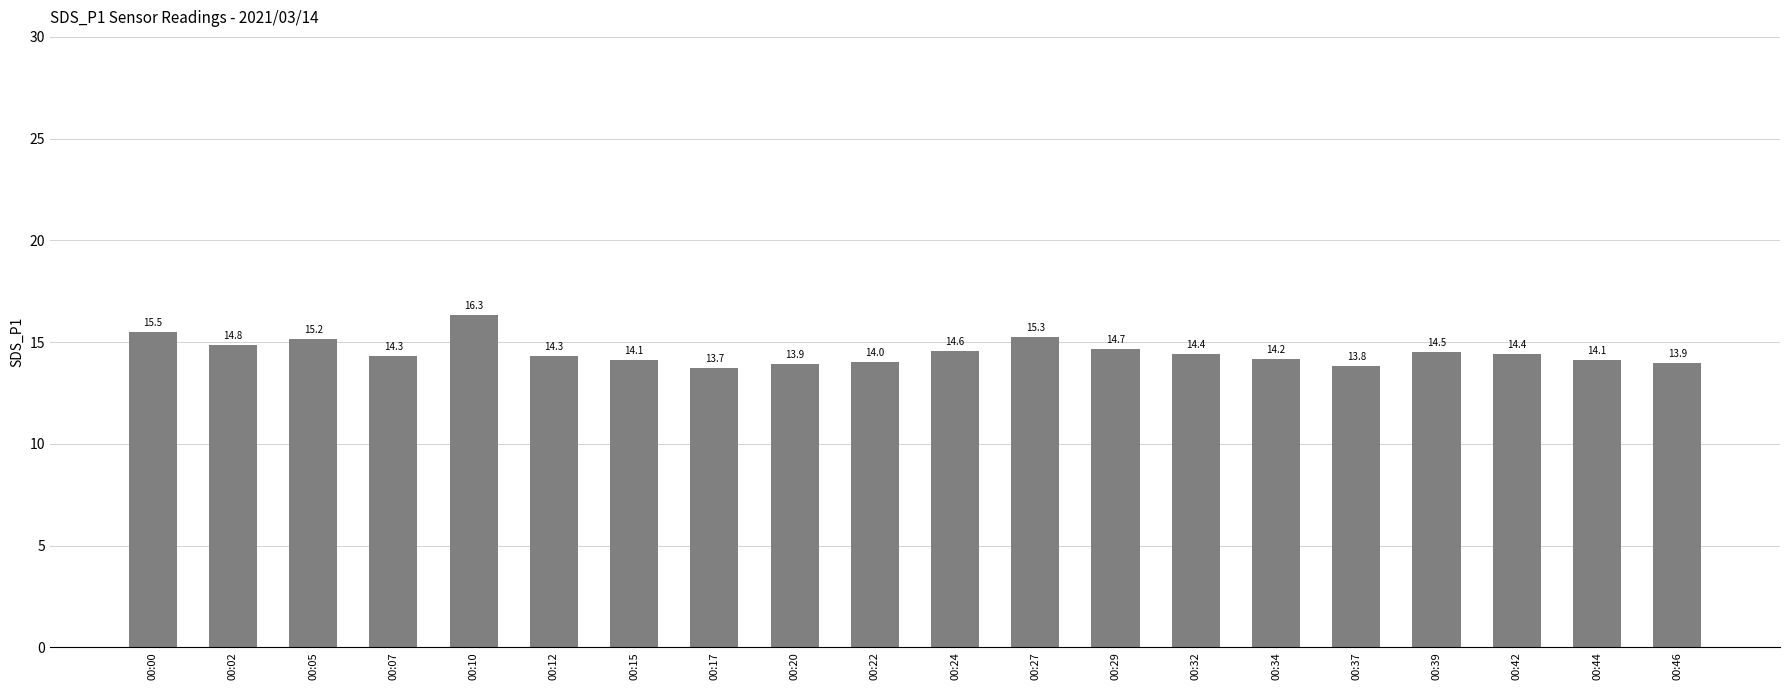

What is the maximum value shown in the chart?

16.3